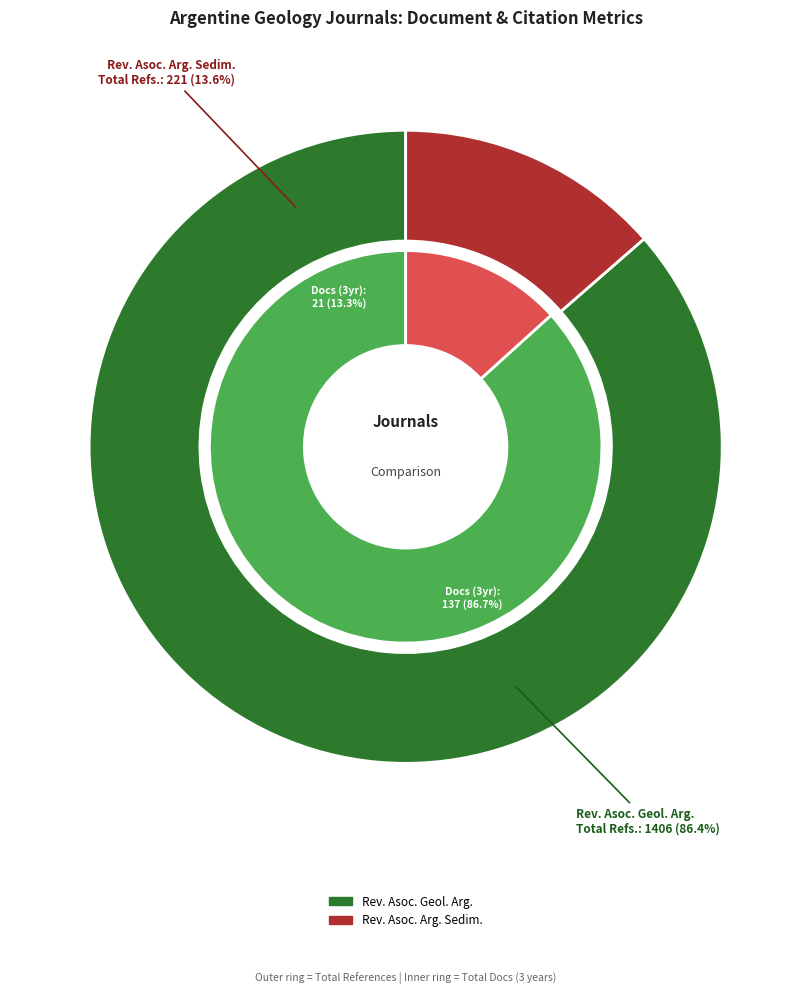

To the nearest percent, what percentage of the pie is Revista de la Asociacion Argentina de Sedimentologia?

14%